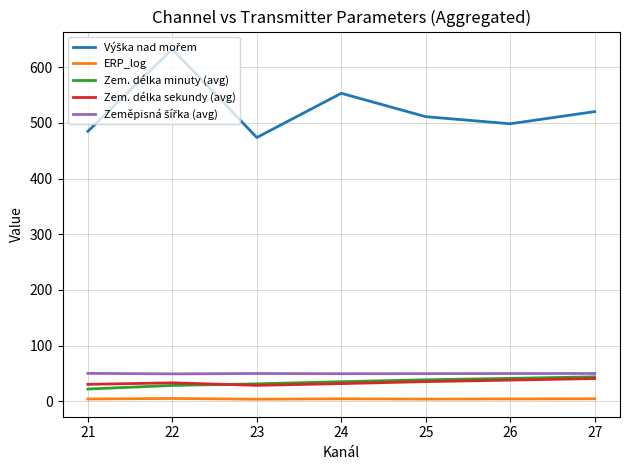

How many categories are shown in the chart?

7